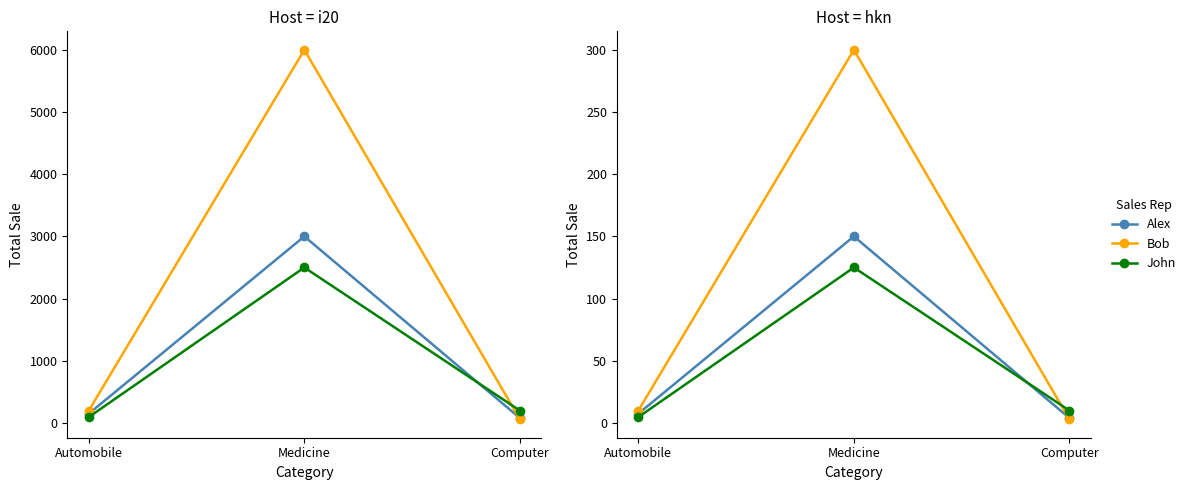

At which category is the sum across all series the highest?

Medicine